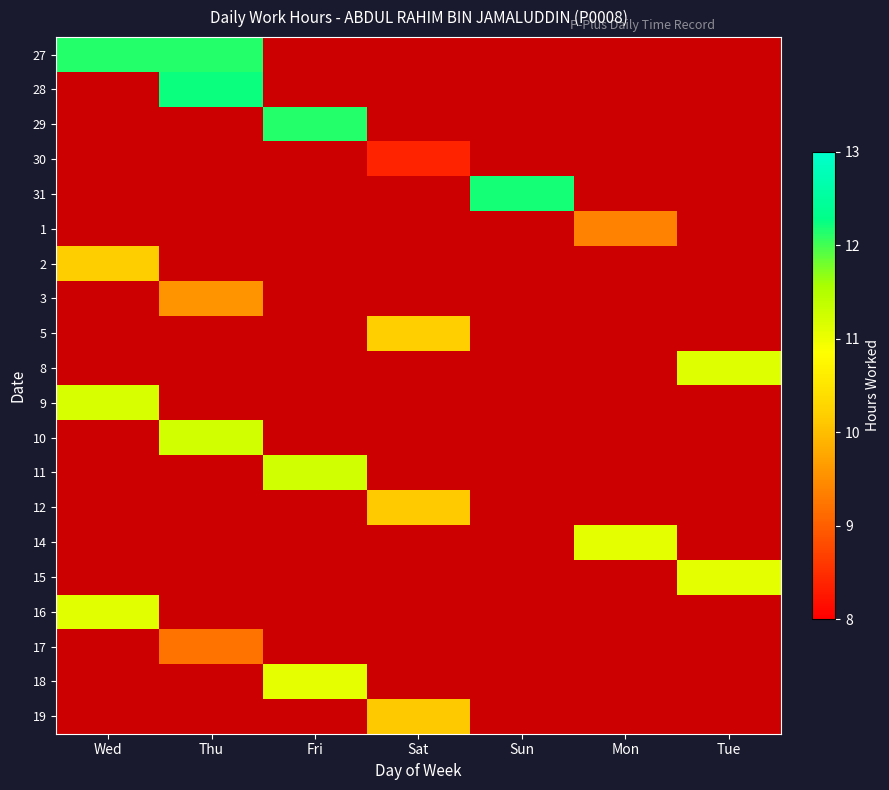

Which category has the lowest value across all series?

Sat